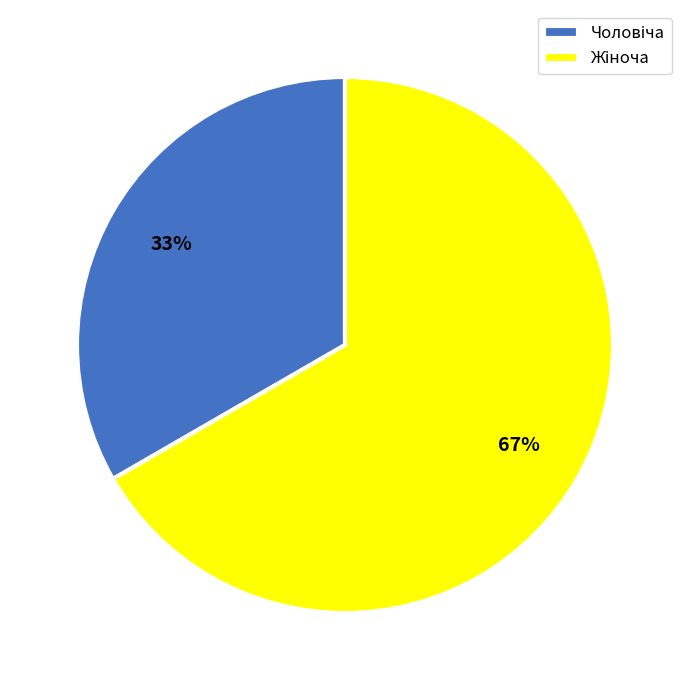

To the nearest percent, what is the average slice percentage?

50%